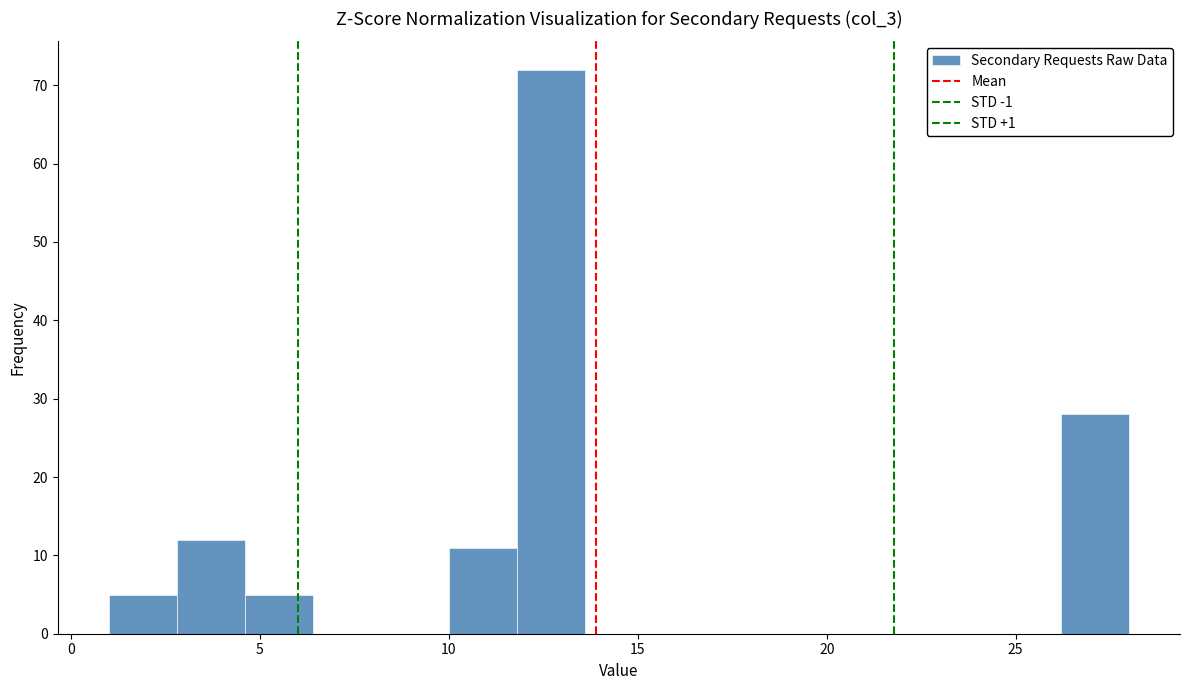

Read against the x-axis, roughly where is the centre of the tallest bar?

12.5